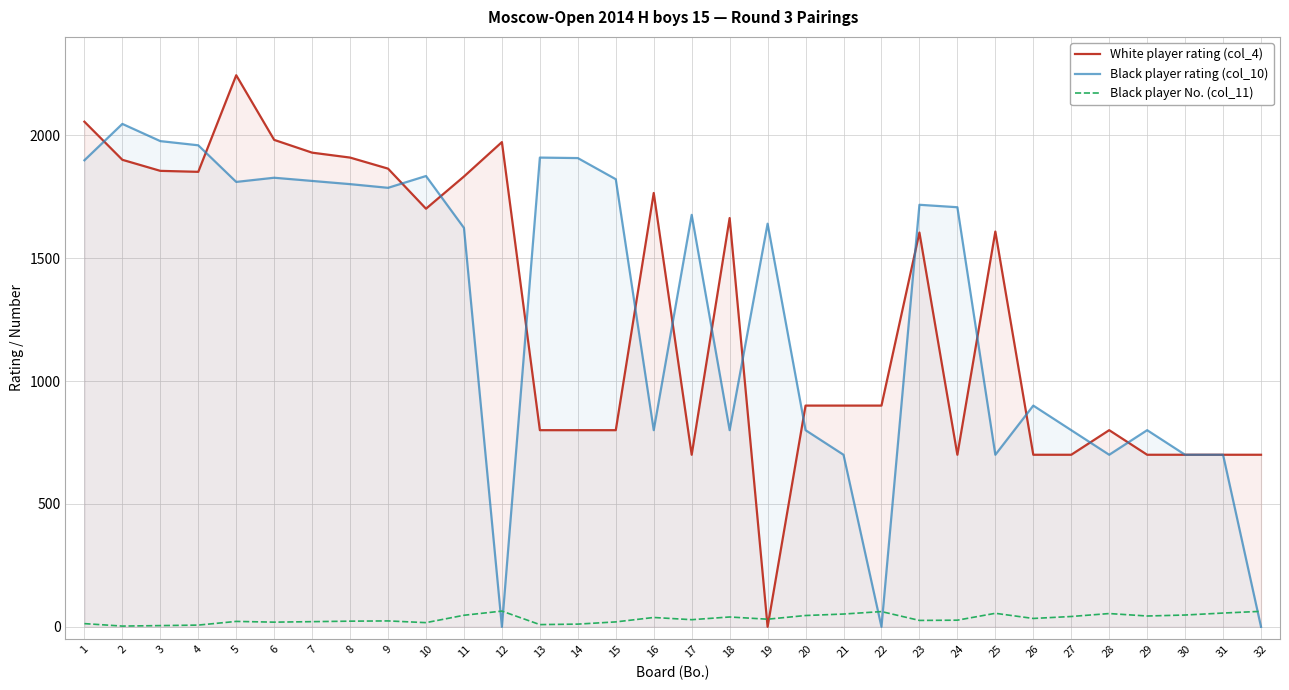

In White player rating (col_4), how many points are lower than both neighbors (excluding endpoints)?

5